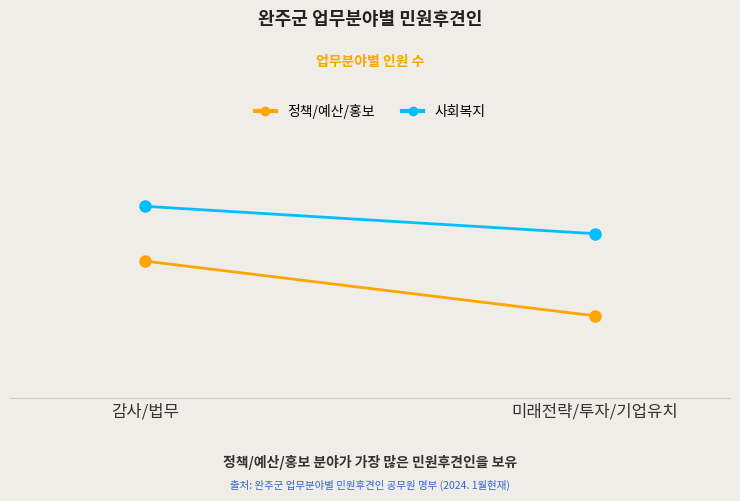

What are all the series names shown in the legend?

정책/예산/홍보, 사회복지